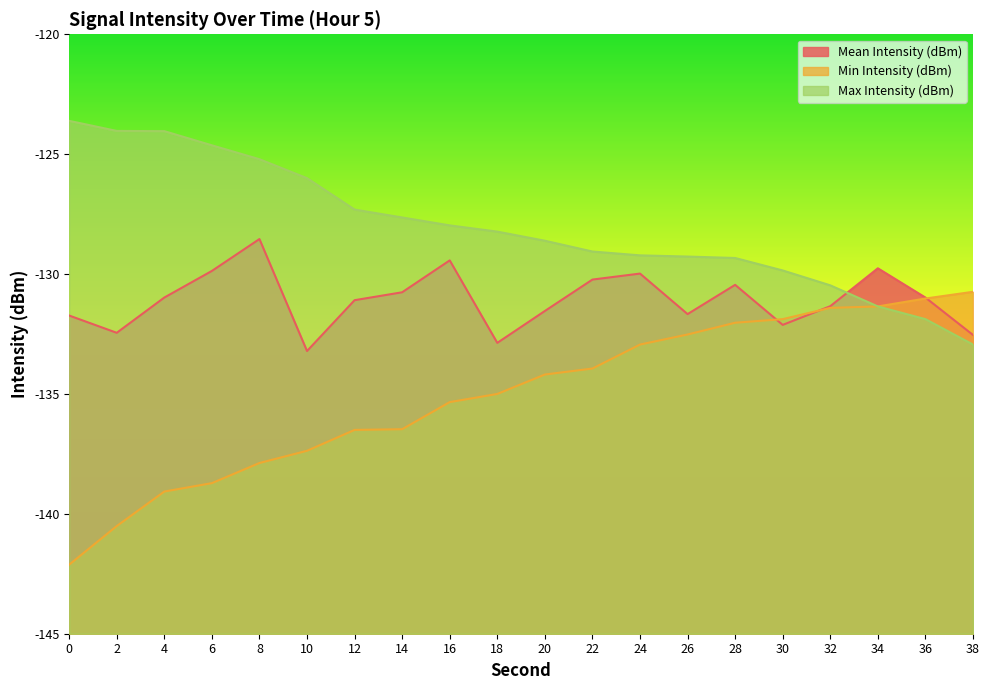

At which category is the sum across all series the highest?

8